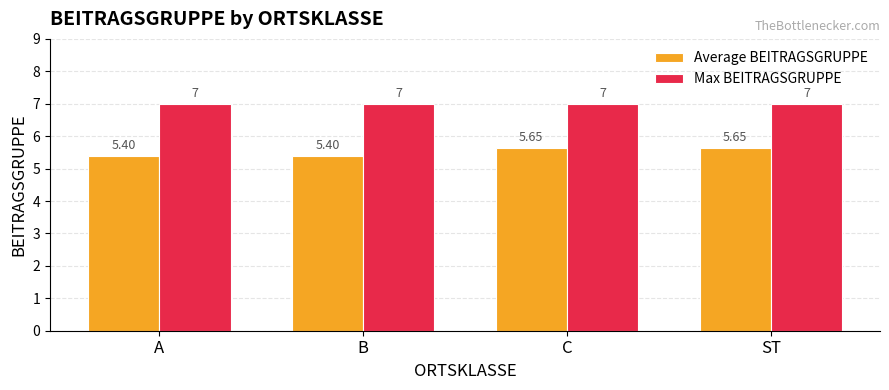

Which series has the largest total across all categories?

Max BEITRAGSGRUPPE